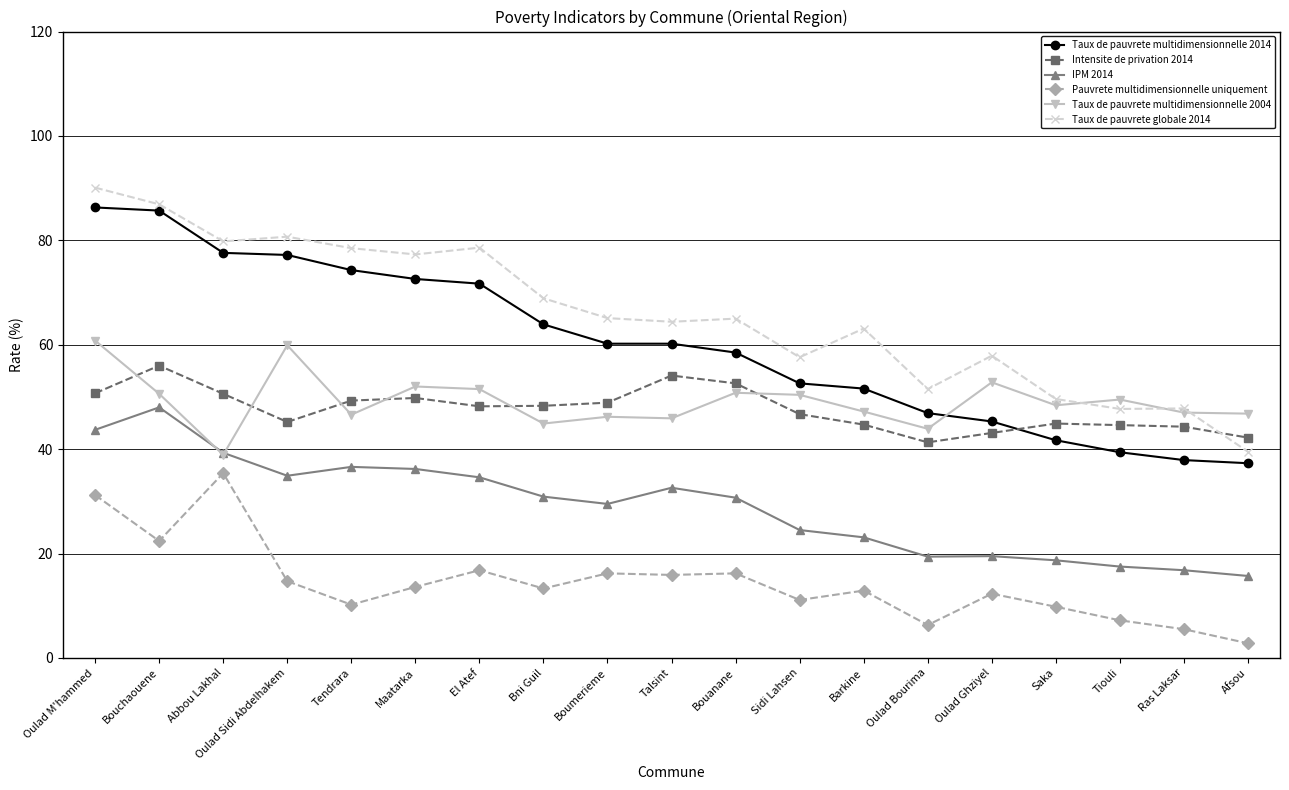

What is the difference between the Taux de pauvrete globale 2014 values at Bni Guil and Sidi Lahsen?

11.3